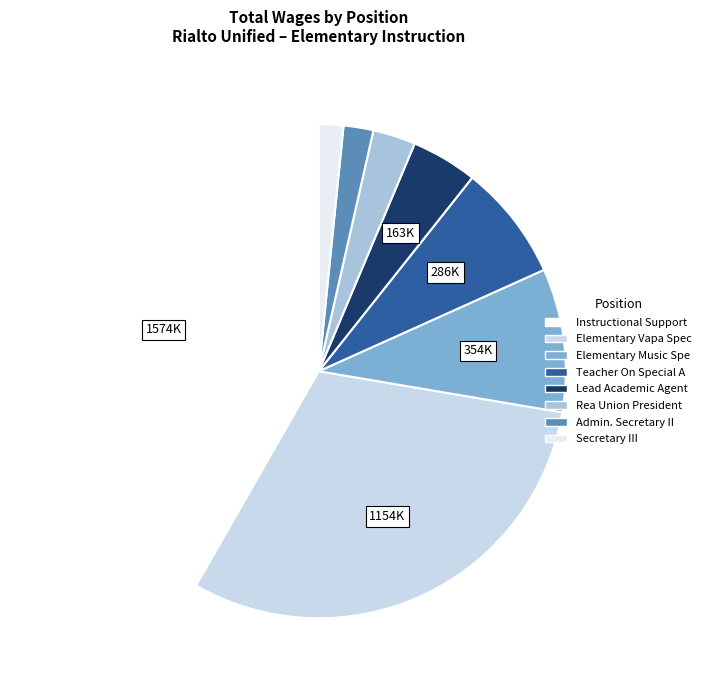

Does Rea Union President account for over 50% of the chart?

No